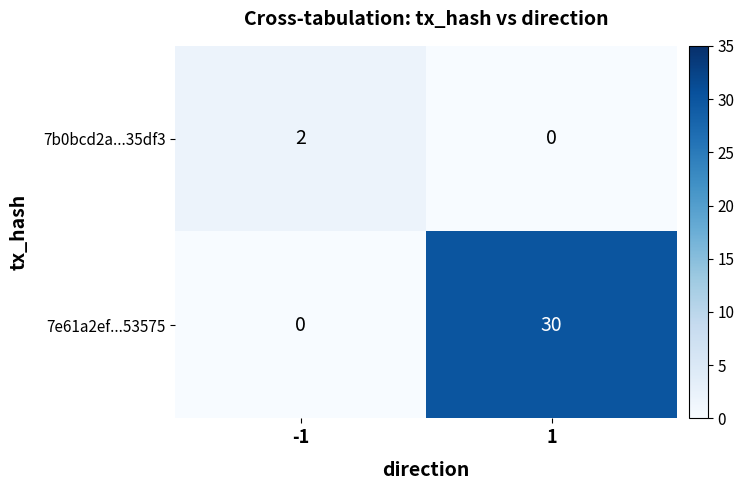

Is it true that 7b0bcd2a...35df3 equals 1 at -1?

False